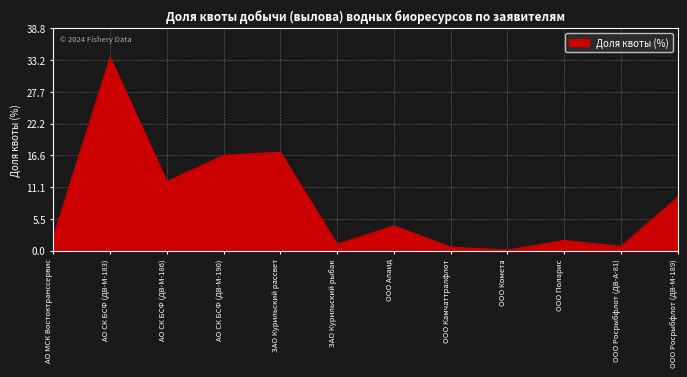

Which label corresponds to the smallest value in the chart?

ООО Комета